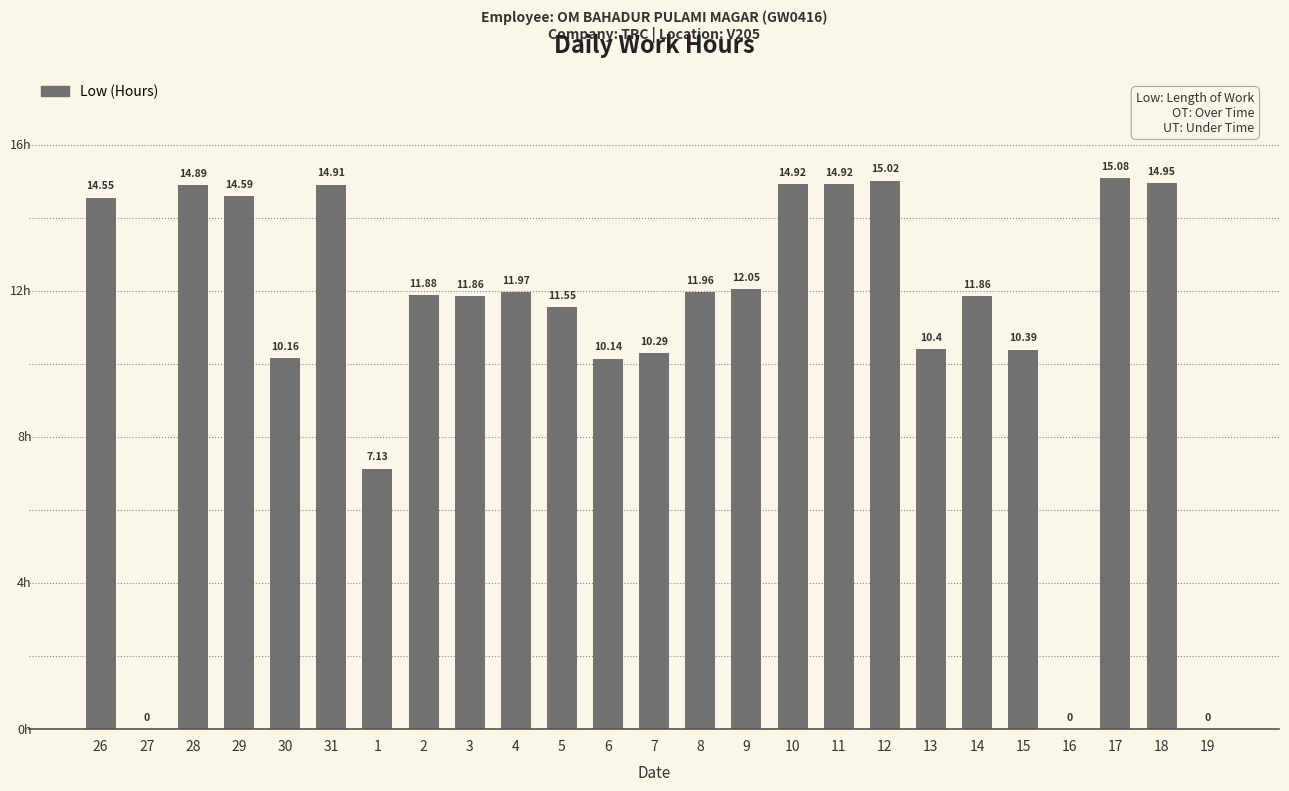

What is the ratio of the value at 30 to the value at 13?

1.0